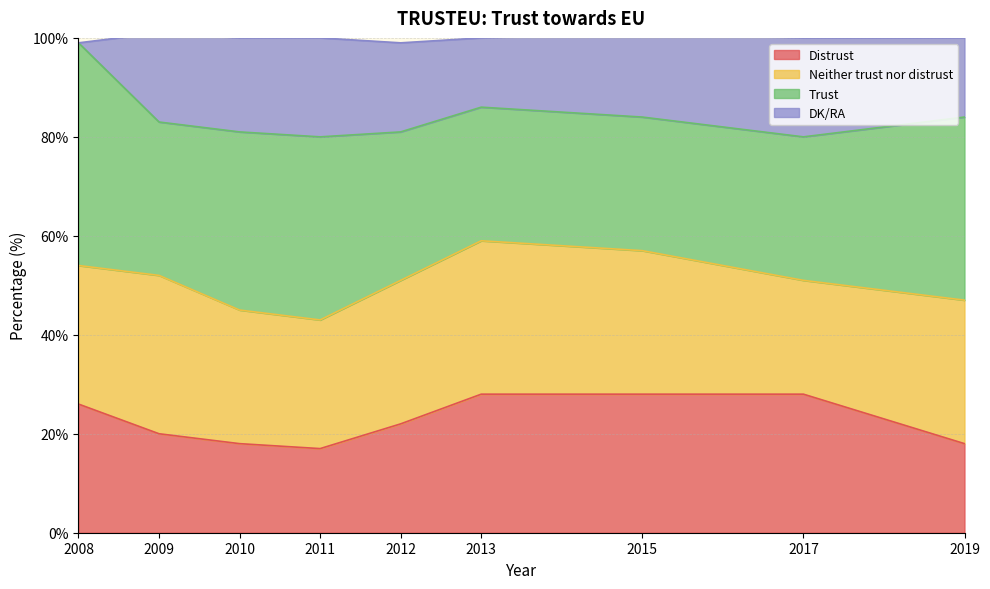

In Distrust, how many points are lower than both neighbors (excluding endpoints)?

1